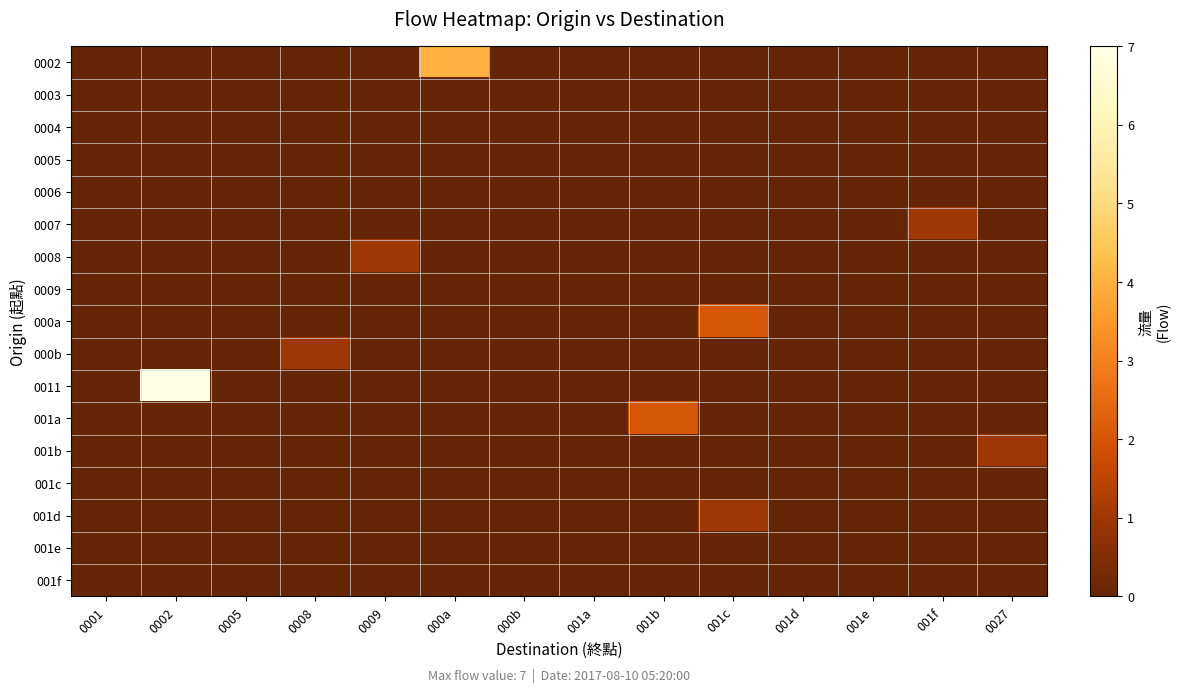

Rank the series by their maximum value, from lowest to highest.

0003, 0004, 0005, 0006, 0009, 001c, 001e, 001f, 0007, 0008, 000b, 001b, 001d, 000a, 001a, 0002, 0011